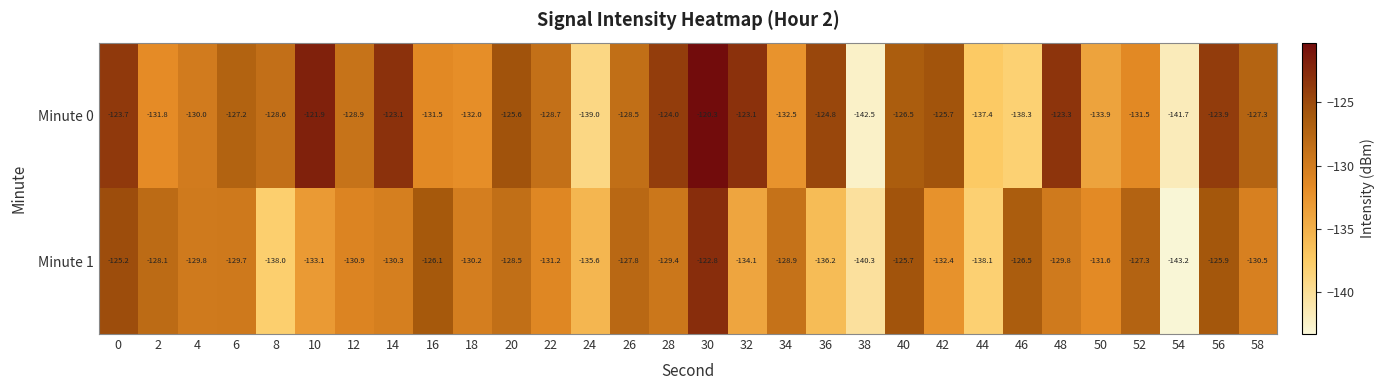

Between 0 and 42, which series saw the biggest shift?

Minute 1